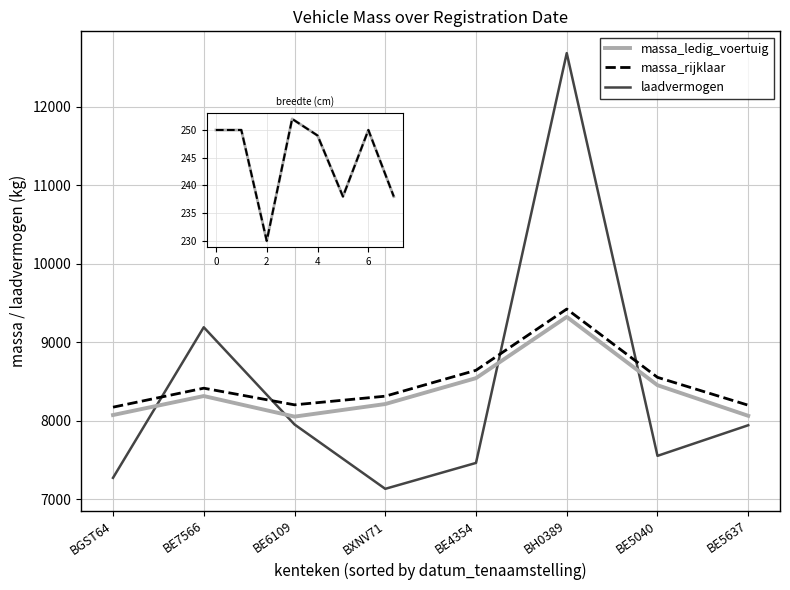

What is the sum of the massa_ledig_voertuig values at BE6109 and BE4354?

16590